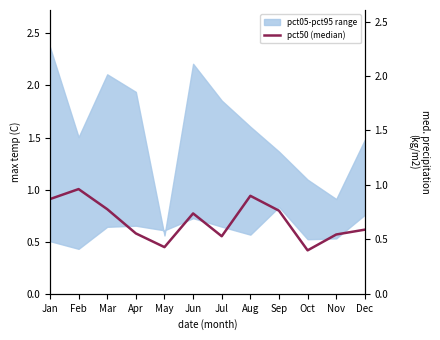

At which category does pct50 (median) reach its first local valley?

May